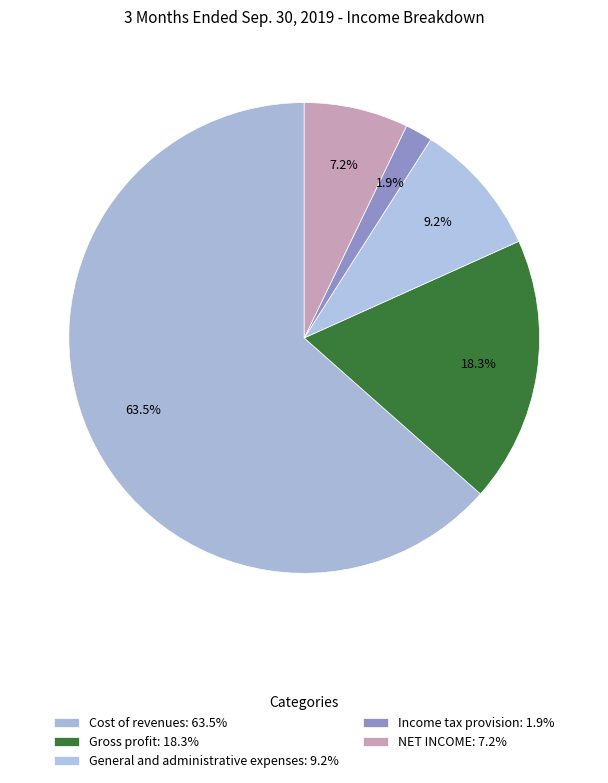

Which slice is the smallest?

Income tax provision